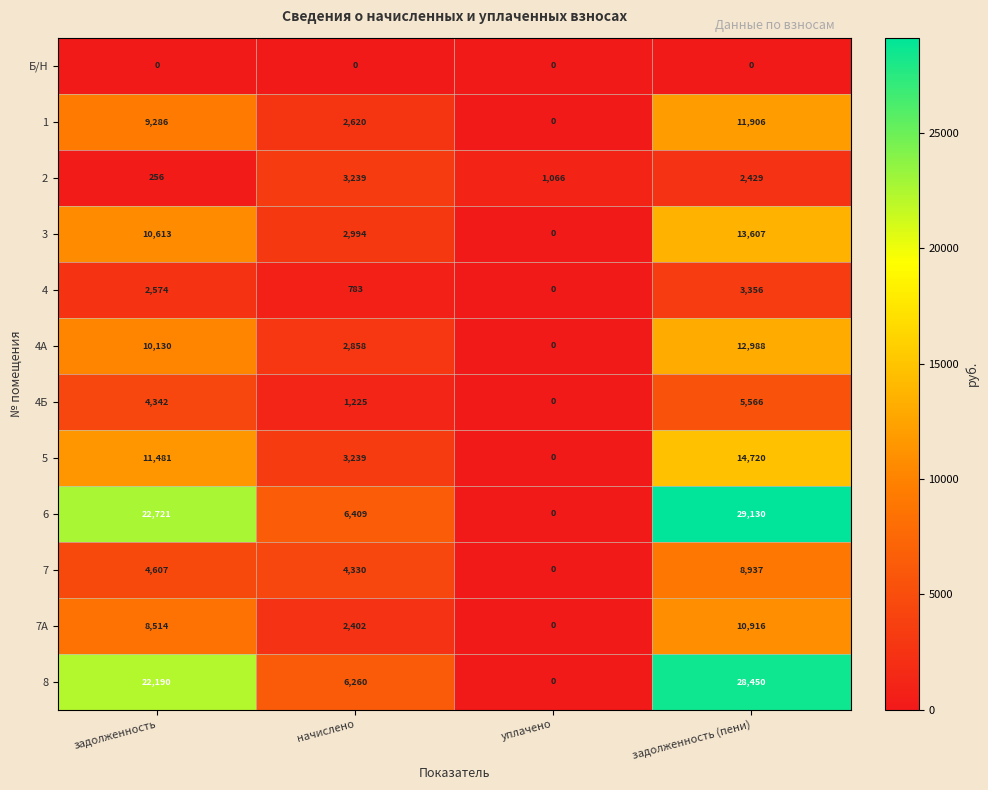

What value does the 4Б series have at задолженность, to the nearest 50?

4350